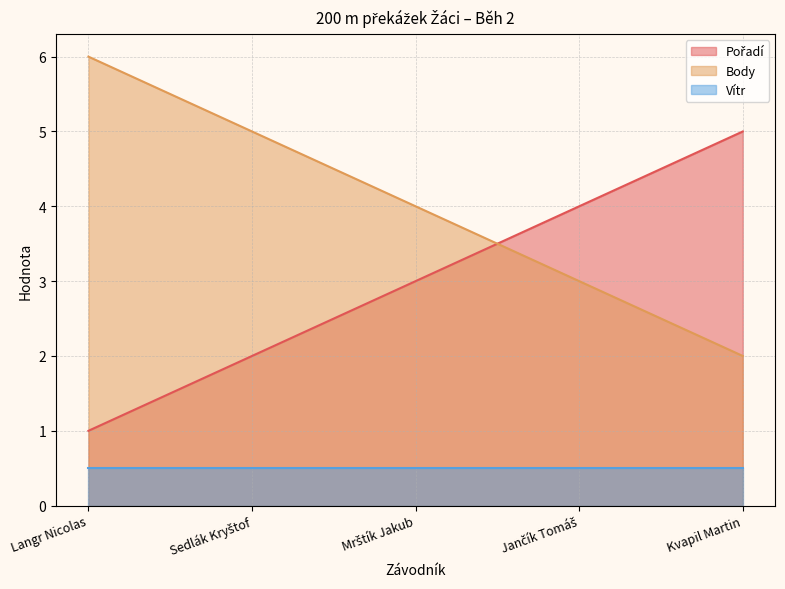

What is the total value across all series at Langr Nicolas?

7.5